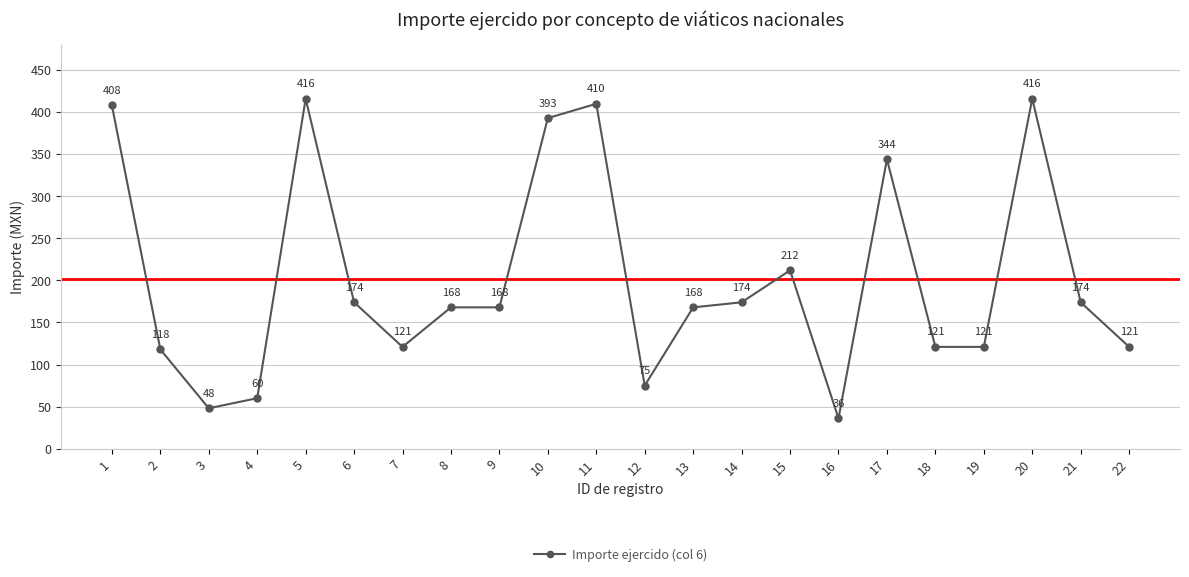

Where is the first local minimum?

3